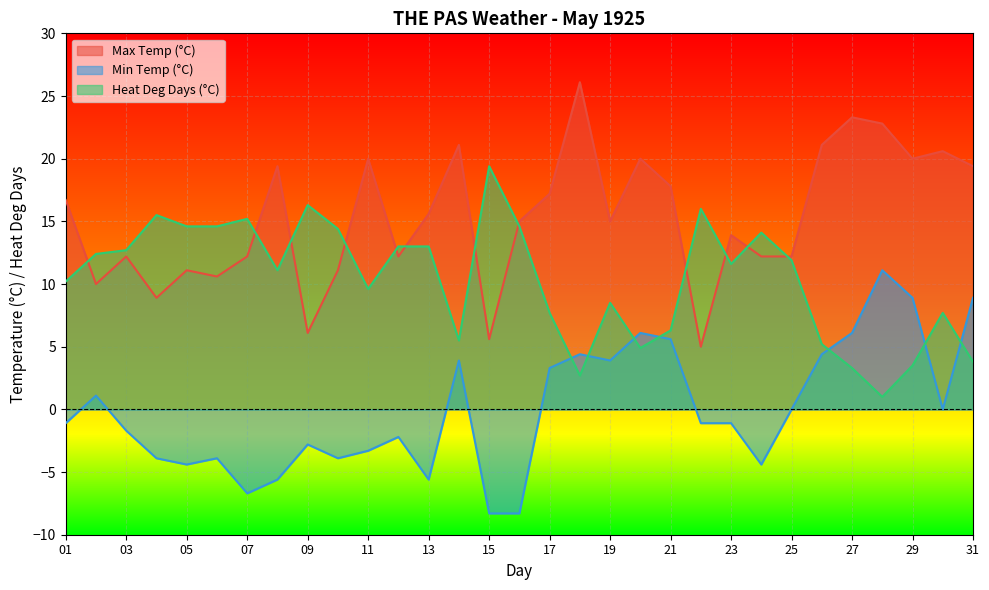

At which category does Heat Deg Days (°C) reach its first local valley?

08